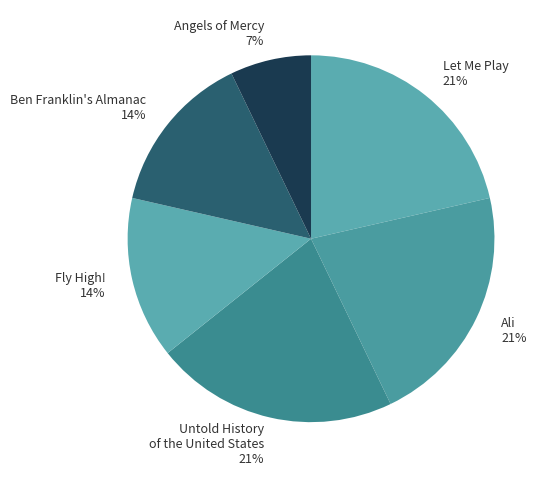

What is the ratio of the value at Ali to the value at Ben Franklin's Almanac?

1.5